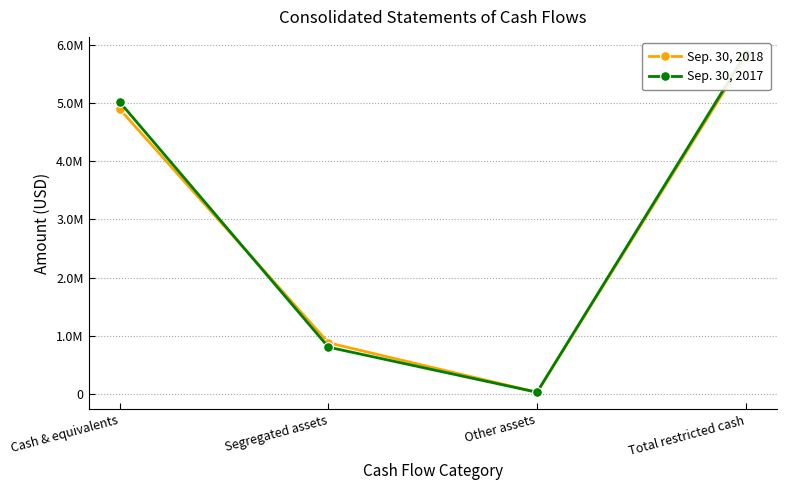

Is it true that Sep. 30, 2017 equals 28770 at Other assets?

True